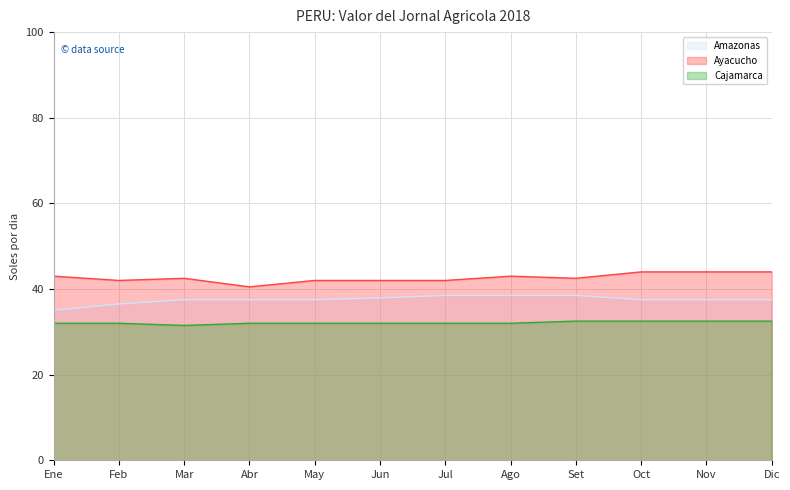

What is the label of the 1st point from the right?

Dic